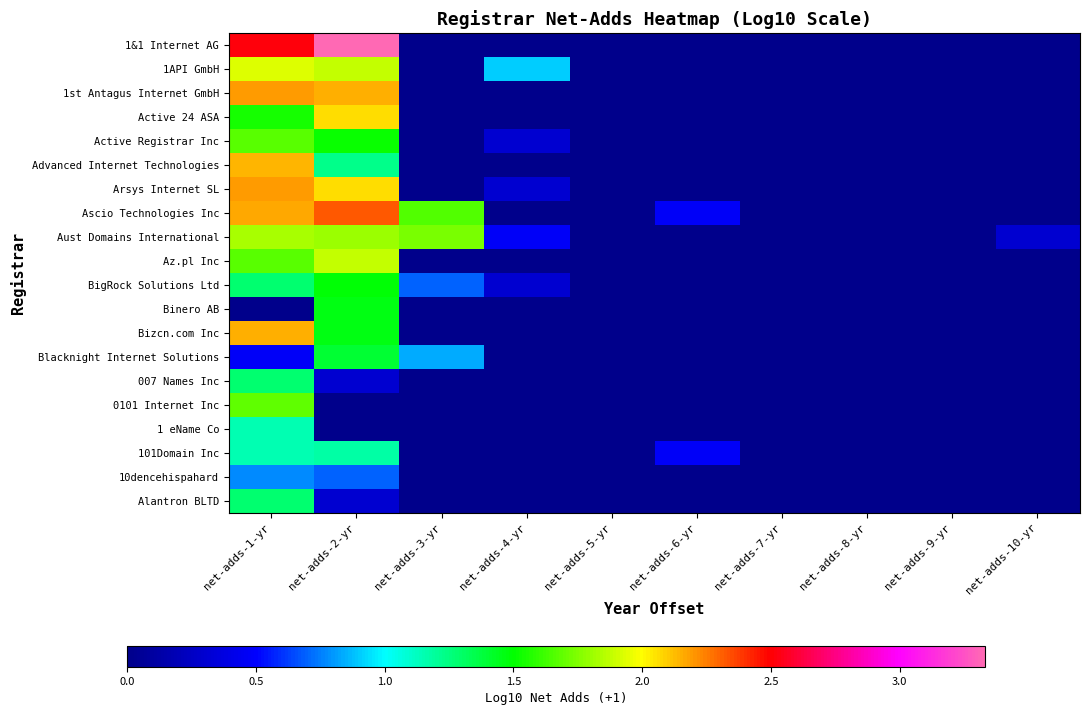

At net-adds-10-yr, list the series in order from smallest to largest.

1&1 Internet AG, 1API GmbH, 1st Antagus Internet GmbH, Active 24 ASA, Active Registrar Inc, Advanced Internet Technologies, Arsys Internet SL, Ascio Technologies Inc, Az.pl Inc, BigRock Solutions Ltd, Binero AB, Bizcn.com Inc, Blacknight Internet Solutions, 007 Names Inc, 0101 Internet Inc, 1 eName Co, 101Domain Inc, 10dencehispahard, Alantron BLTD, Aust Domains International